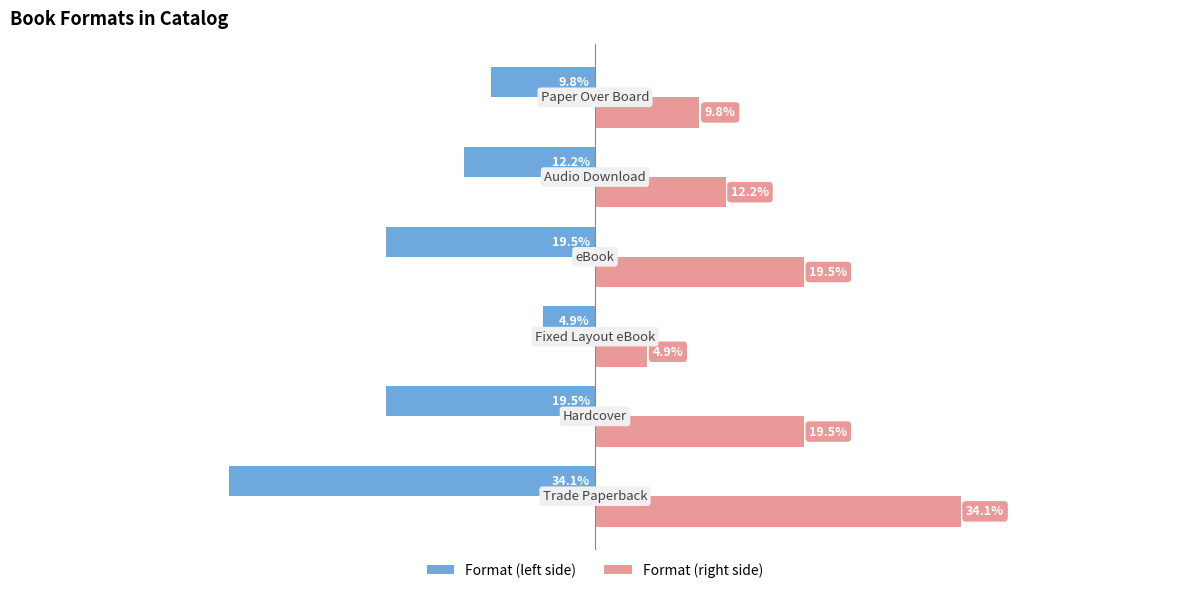

Count the number of data series in this chart.

2